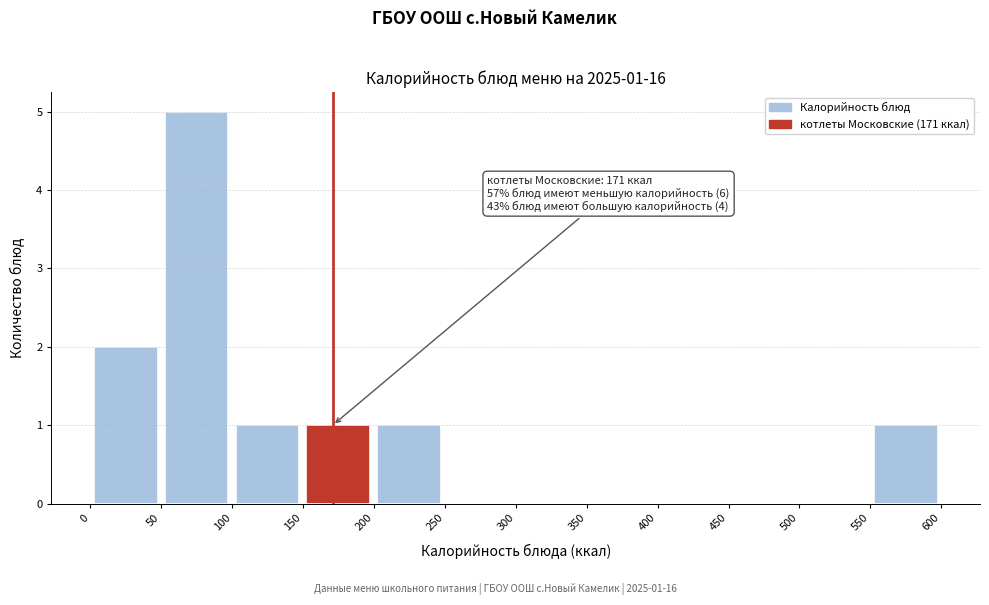

Over which range of the x-axis is the bar tallest?

50 to 100